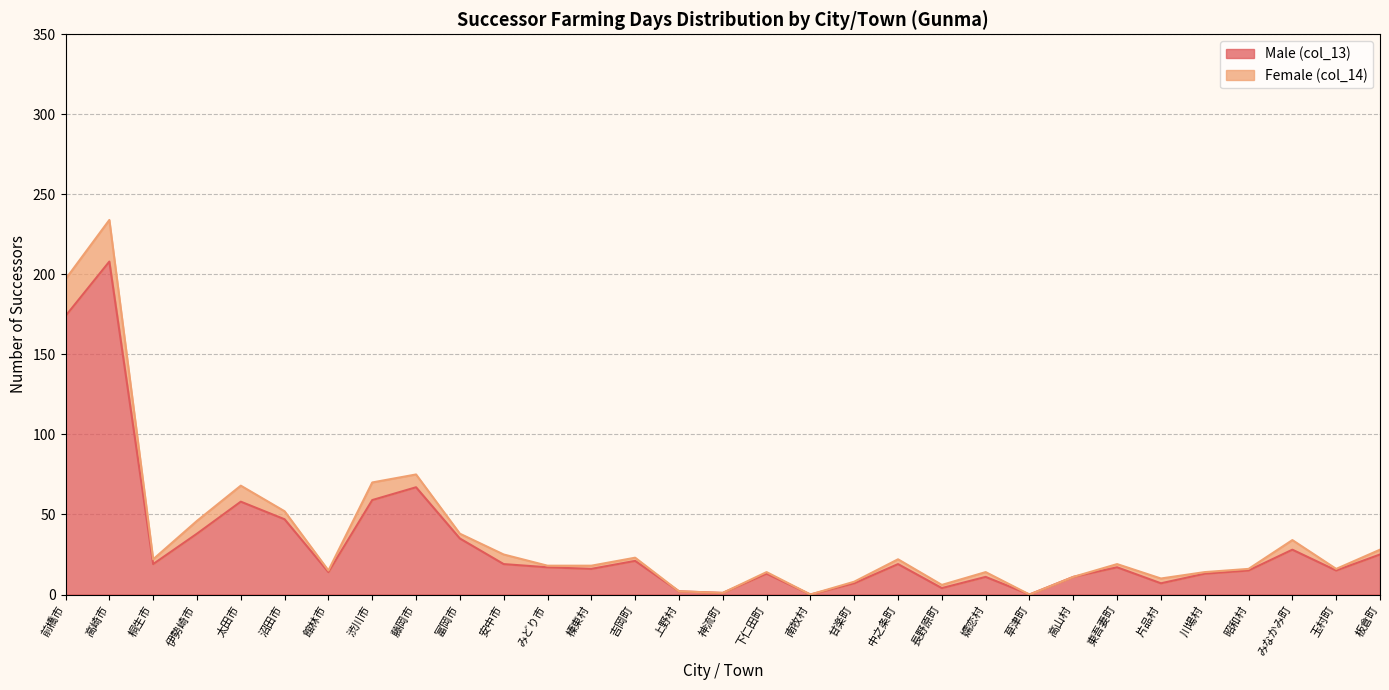

List the labels in order of value, smallest first.

南牧村, 草津町, 神流町, 上野村, 長野原町, 甘楽町, 片品村, 嬬恋村, 高山村, 下仁田町, 川場村, 館林市, 昭和村, 玉村町, 榛東村, みどり市, 東吾妻町, 桐生市, 安中市, 中之条町, 吉岡町, 板倉町, みなかみ町, 富岡市, 伊勢崎市, 沼田市, 太田市, 渋川市, 藤岡市, 前橋市, 高崎市